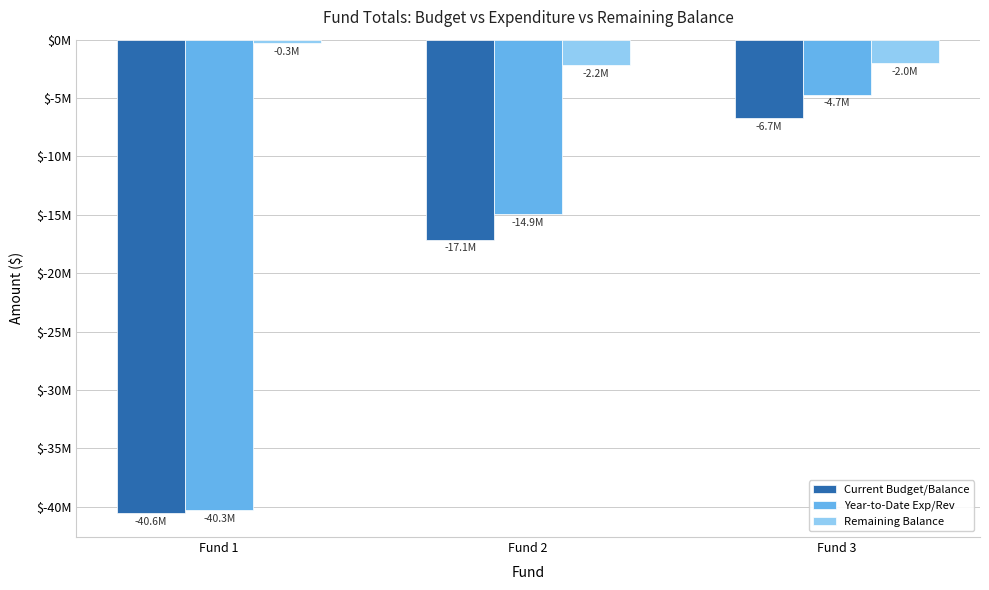

What is the difference between the maximum and minimum values in the Current Budget/Balance series?

33849180.5